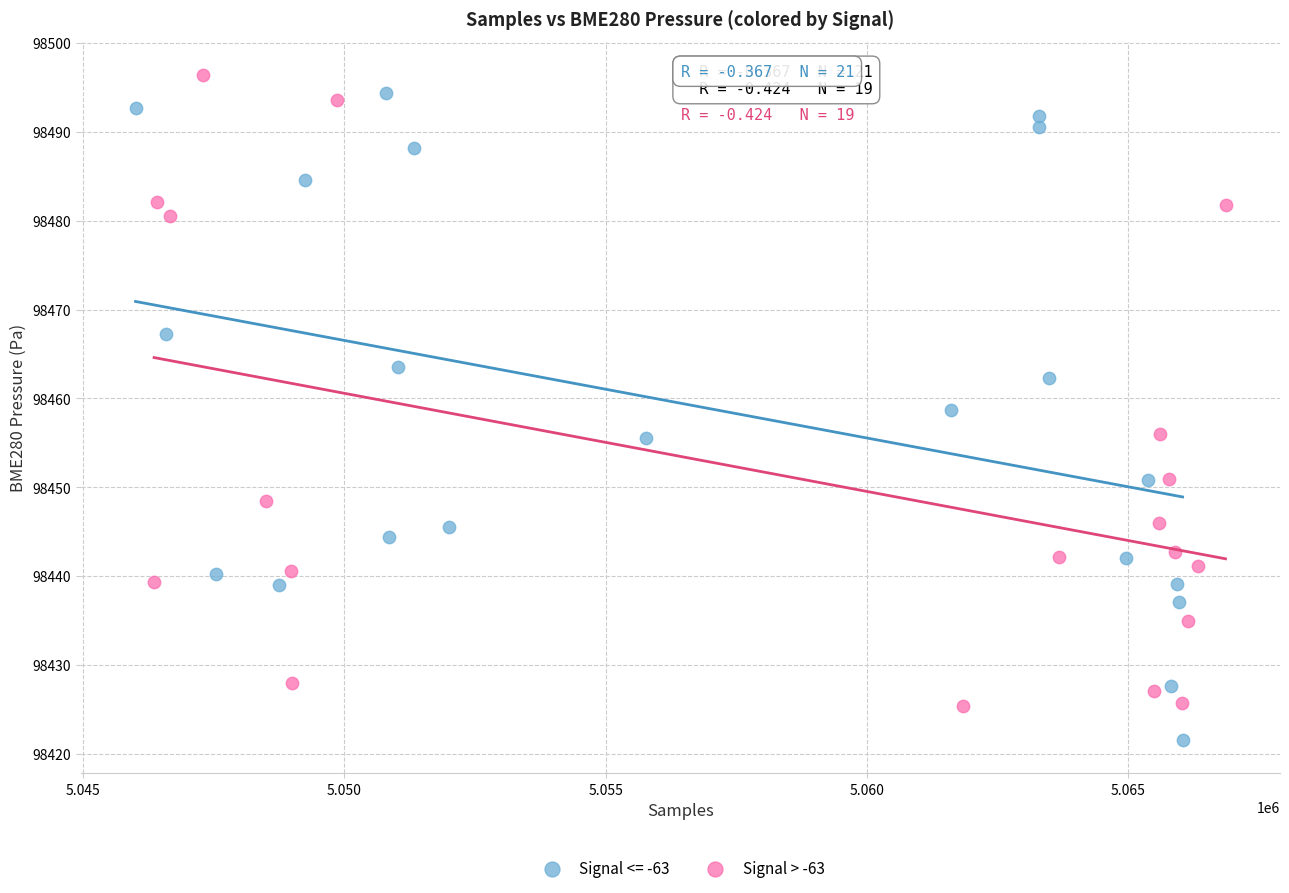

Which series reaches the minimum Y coordinate?

Signal <= -63